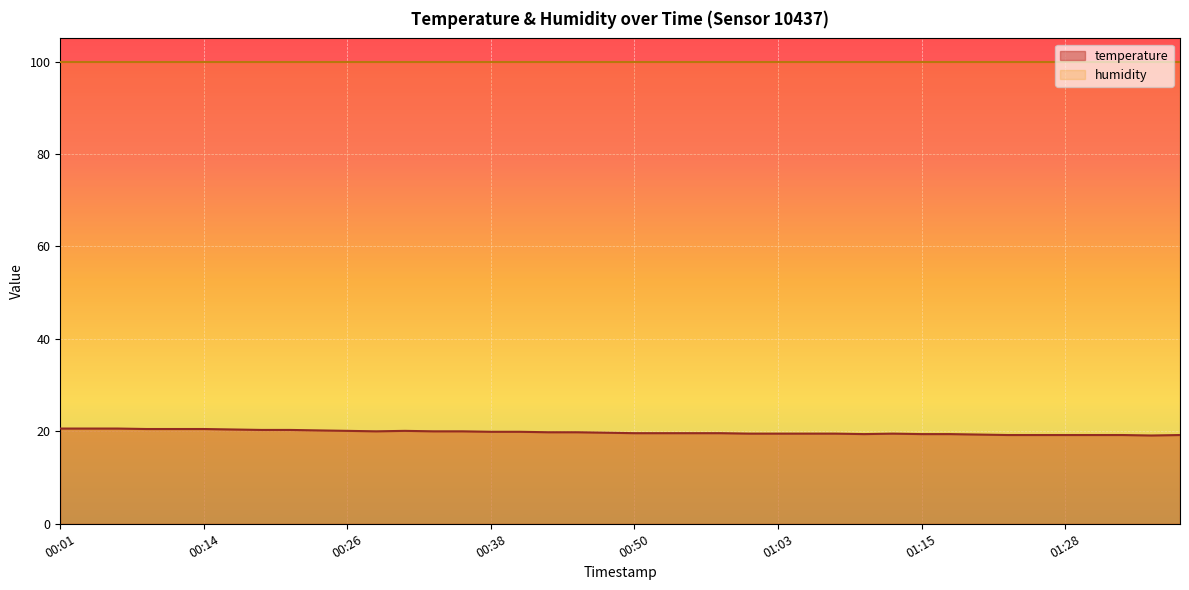

What is the lowest value of the temperature series?

19.1